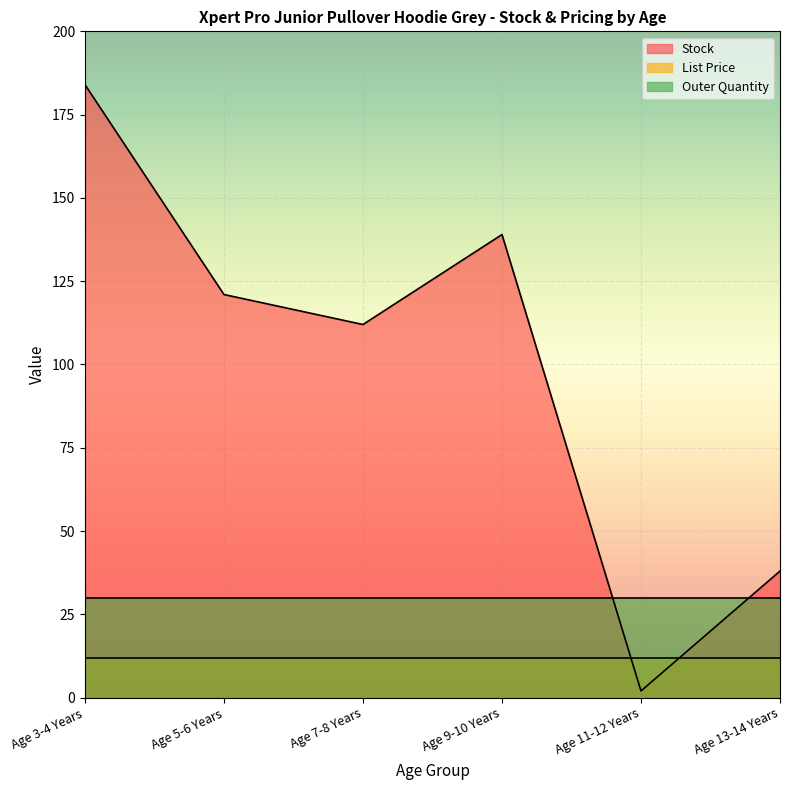

Reading left to right, what are all the values shown in this chart?

Stock: 184.0	121.0	112.0	139.0	2.0	38.0
List Price: 11.9	11.9	11.9	11.9	11.9	11.9
Outer Quantity: 30.0	30.0	30.0	30.0	30.0	30.0